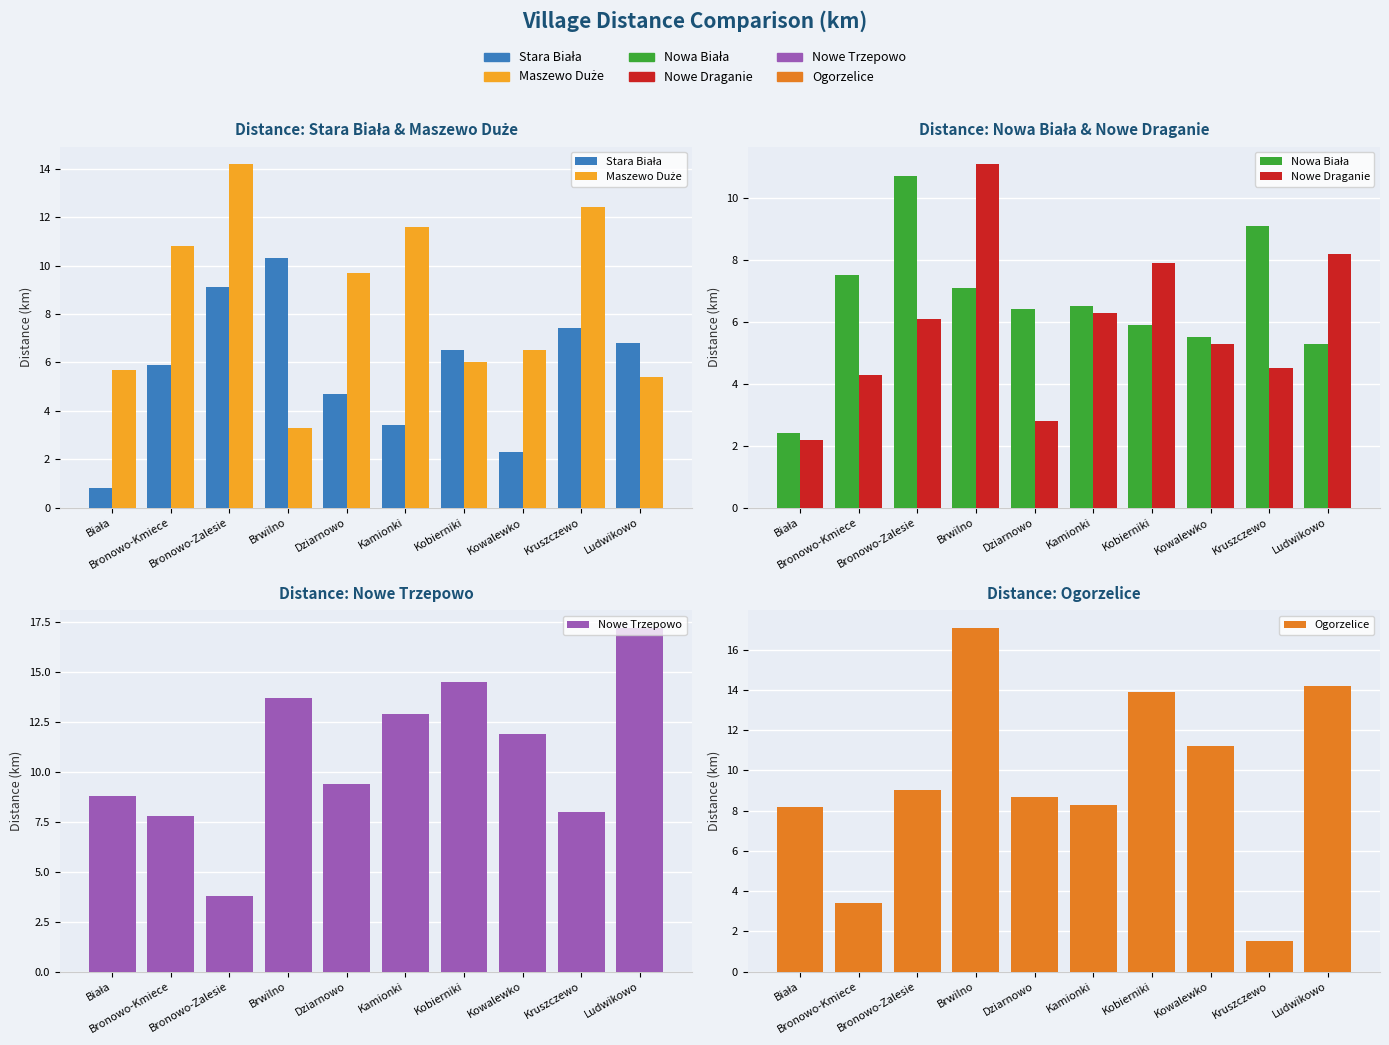

The Nowa Biała series shows 9.1 at Kruszczewo. True or false?

True